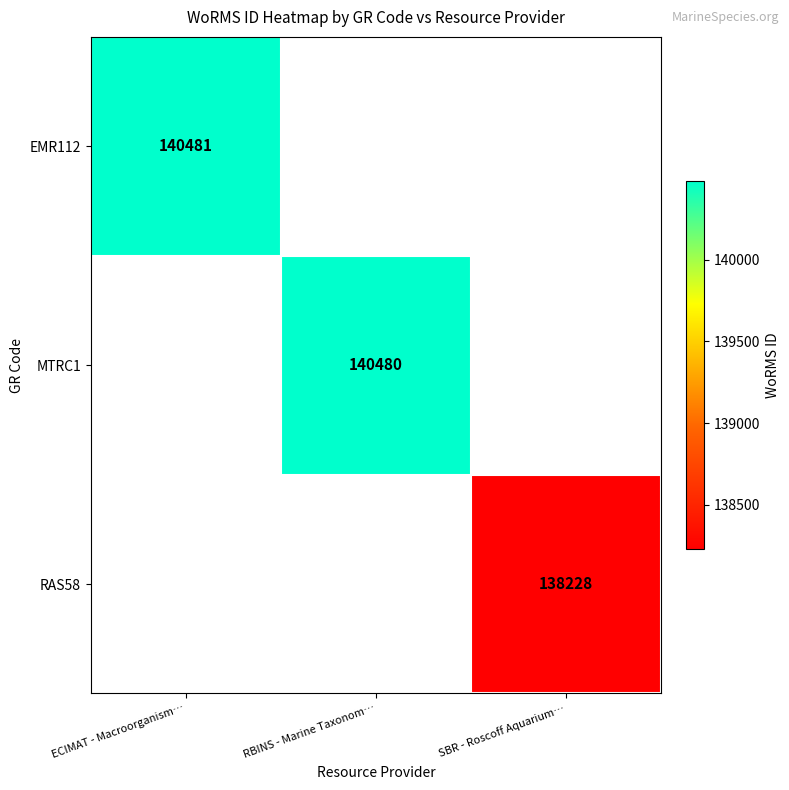

True or false: EMR112 has a value of 140481 at ECIMAT - Macroorganism….

True